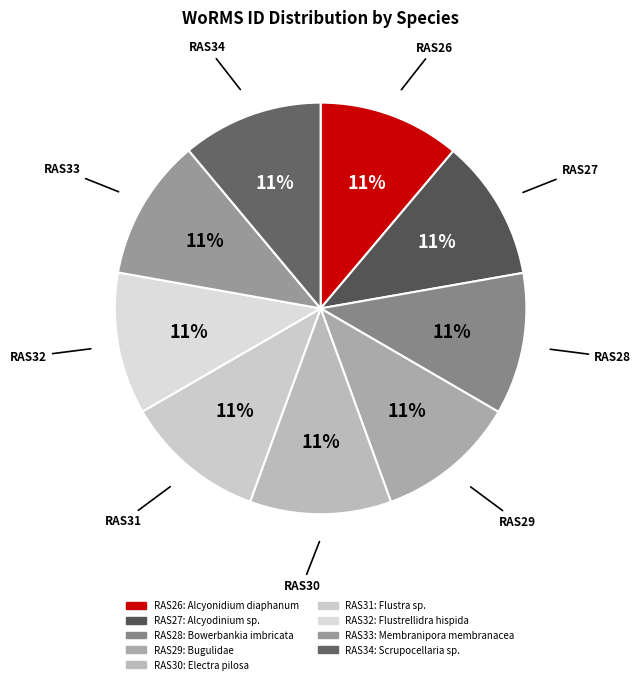

Is there a majority slice in this chart?

No